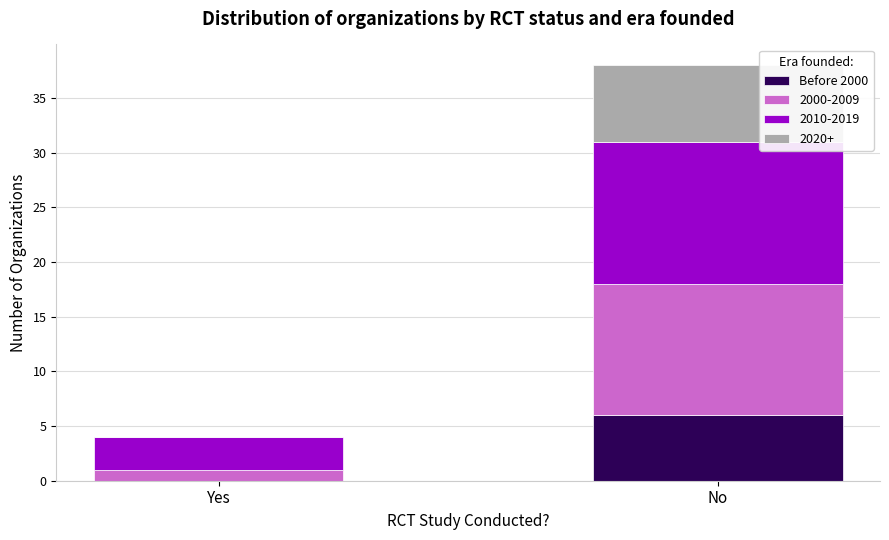

What is the sum of all Before 2000 values?

6